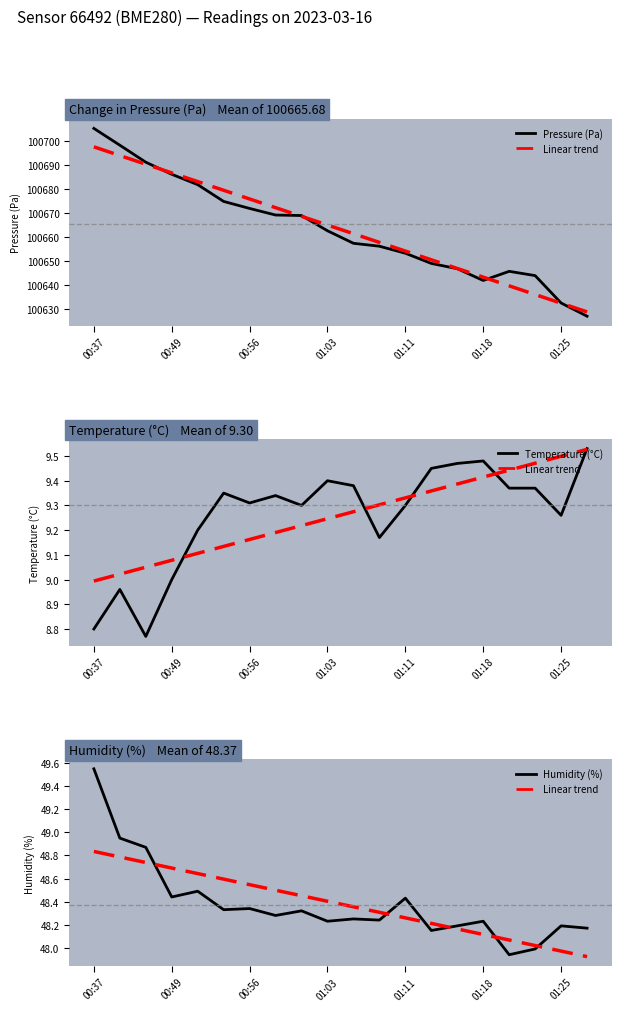

What is the difference between the Linear trend values at 9 and 01:11?

0.2